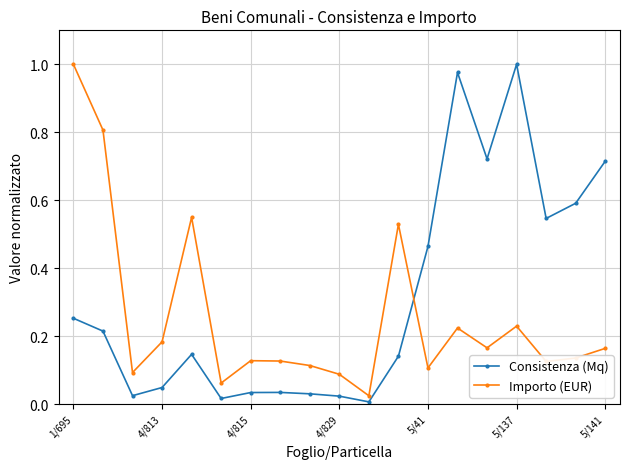

How many times do Consistenza (Mq) and Importo (EUR) cross each other?

1